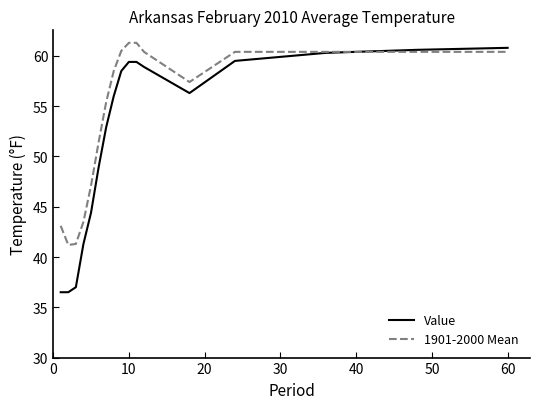

Which series has the widest spread of values?

Value